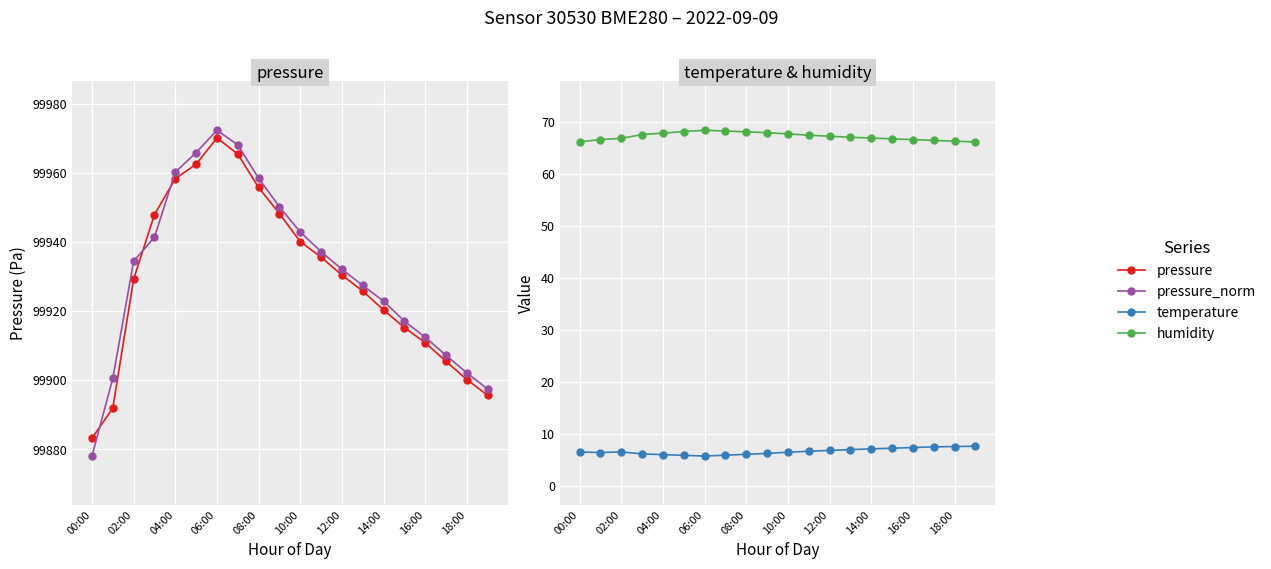

What is the highest value of the pressure_norm series?

99972.3